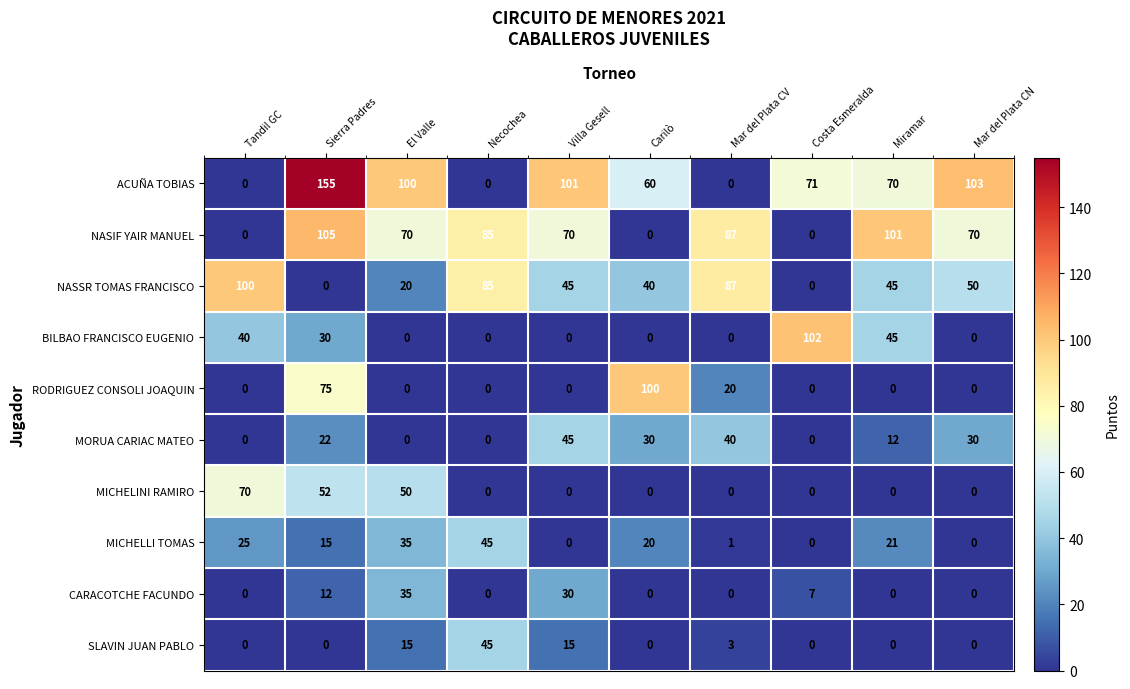

Read the BILBAO FRANCISCO EUGENIO value at Sierra Padres.

30